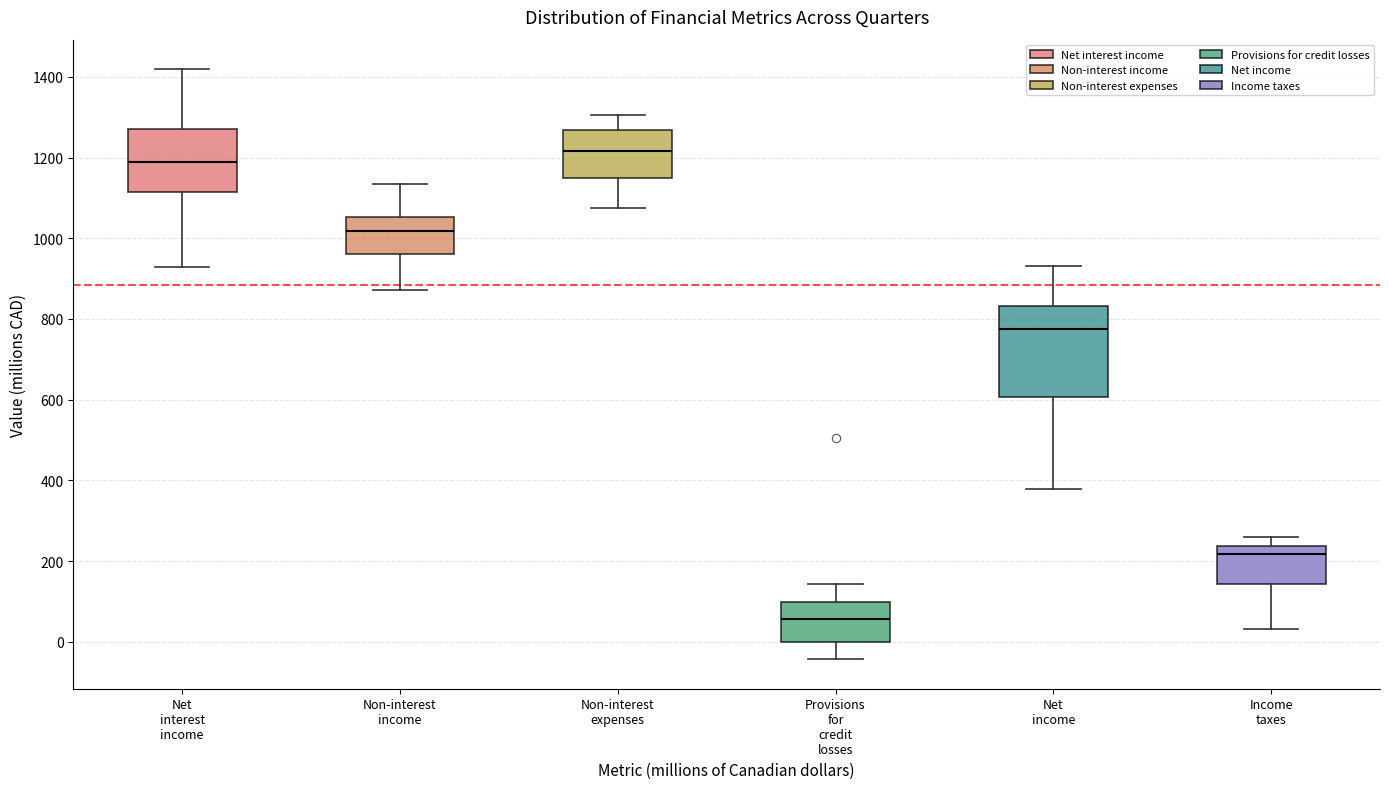

Reading left to right, read every box against the y-axis: the position of its median line, the range the box covers, and the ends of its whiskers. The values are not printed on the chart, so give them approximately, as read against the axis.

Net interest income: median 1200, box 1120 to 1280, whiskers 940 to 1420
Non-interest income: median 1020, box 960 to 1060, whiskers 880 to 1140
Non-interest expenses: median 1220, box 1160 to 1260, whiskers 1080 to 1300
Provisions for credit losses: median 60, box 0 to 100, whiskers -40 to 140
Net income: median 780, box 600 to 840, whiskers 380 to 940
Income taxes: median 220, box 140 to 240, whiskers 40 to 260